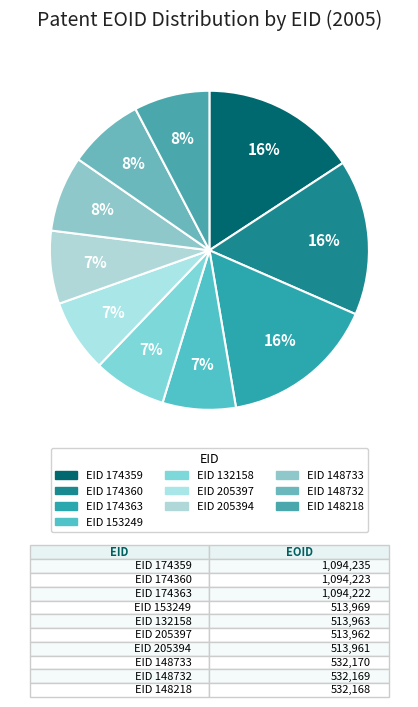

How many slices are in this pie chart?

10